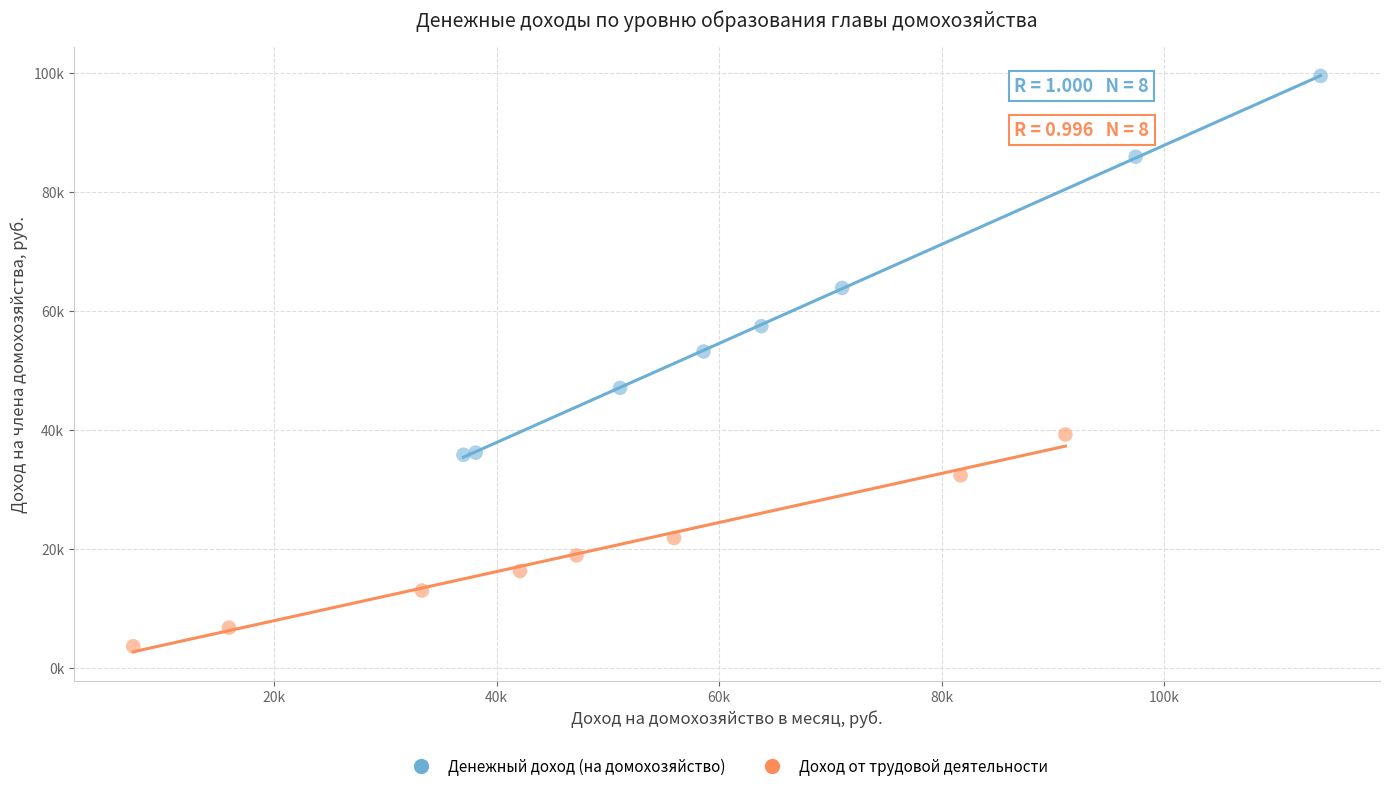

What are all the series names shown in the legend?

Денежный доход (на домохозяйство), Доход от трудовой деятельности